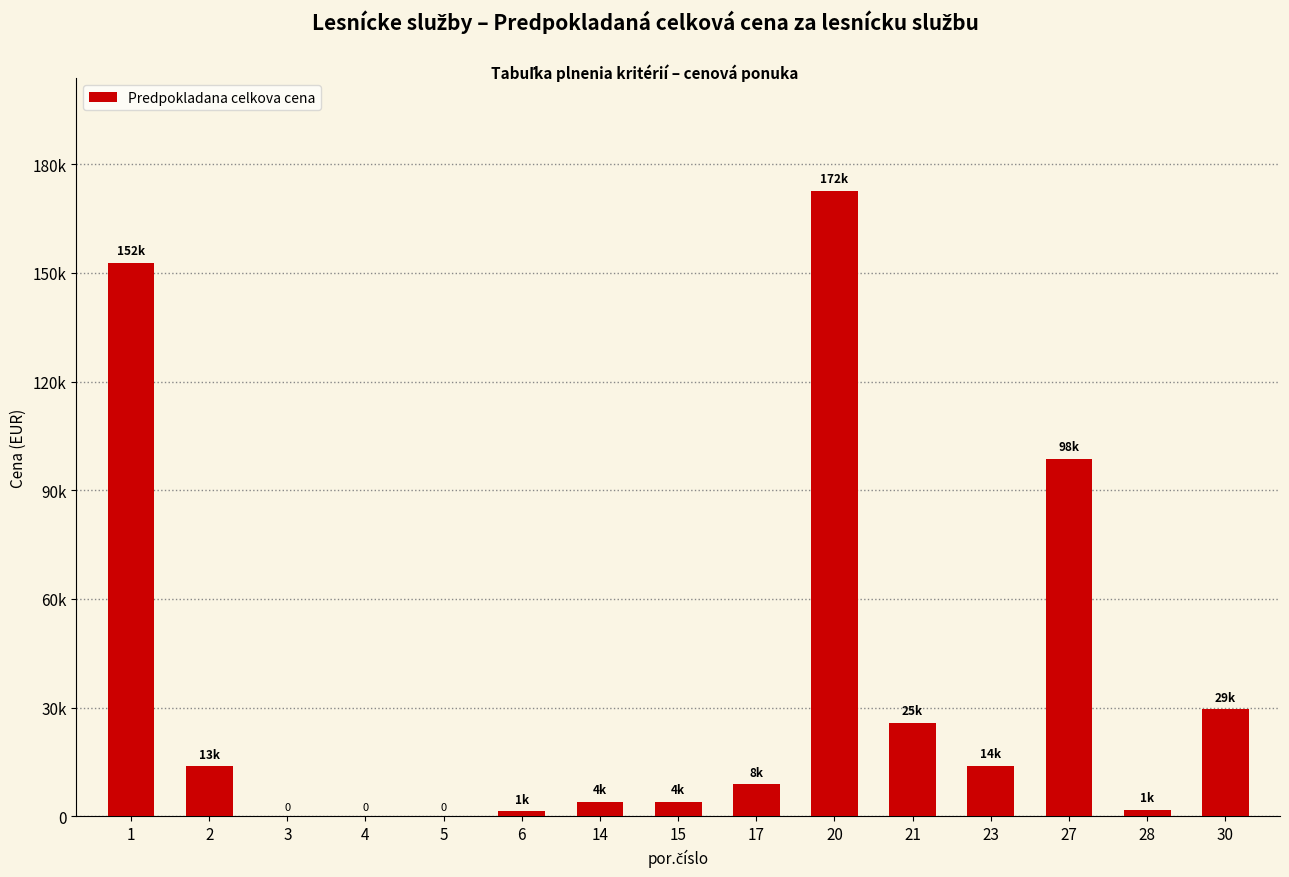

The value at 23 is 22164.4. True or false?

False